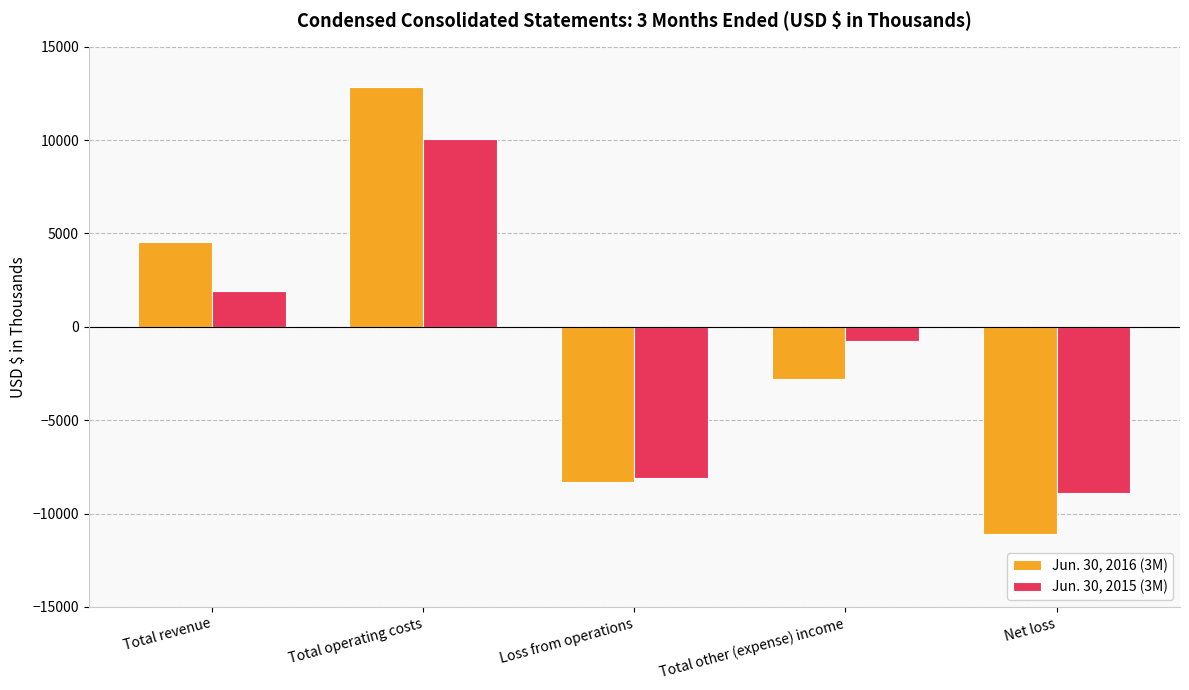

At which label does Jun. 30, 2015 (3M) first exceed -773?

Total revenue